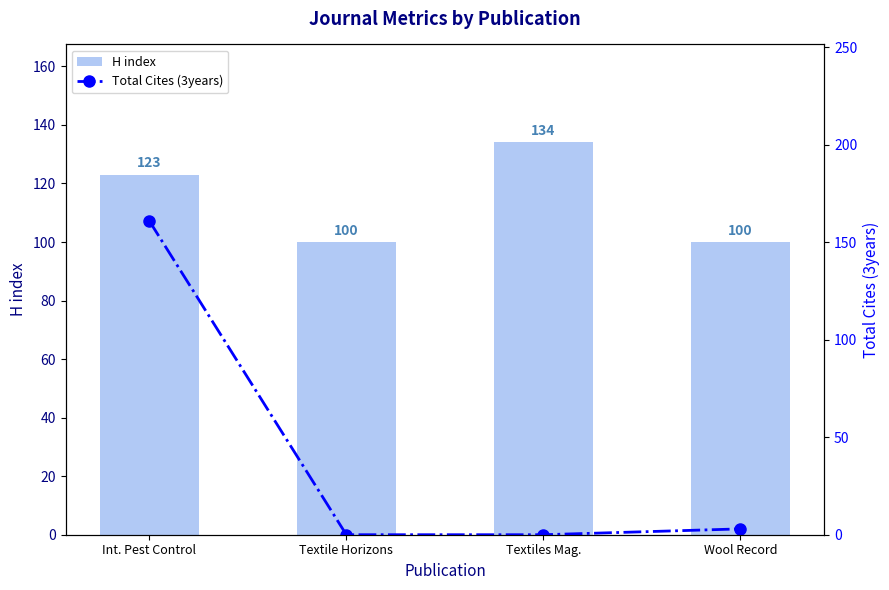

Which category has the lowest value in the H index series?

Textile Horizons